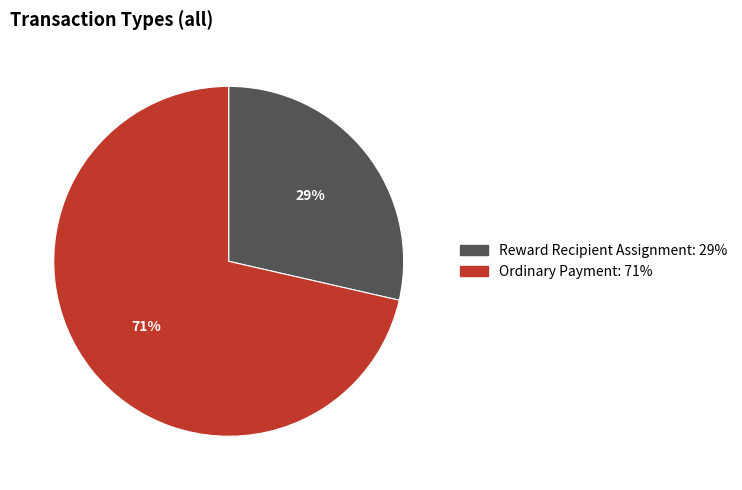

Which has a higher value, Ordinary Payment or Reward Recipient Assignment?

Ordinary Payment